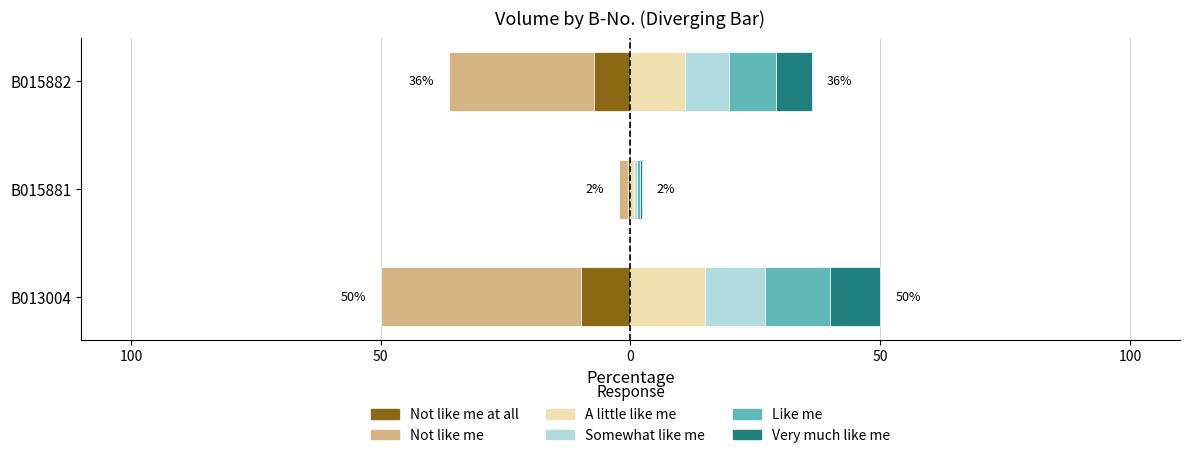

At how many categories does at least one series exceed 29?

2